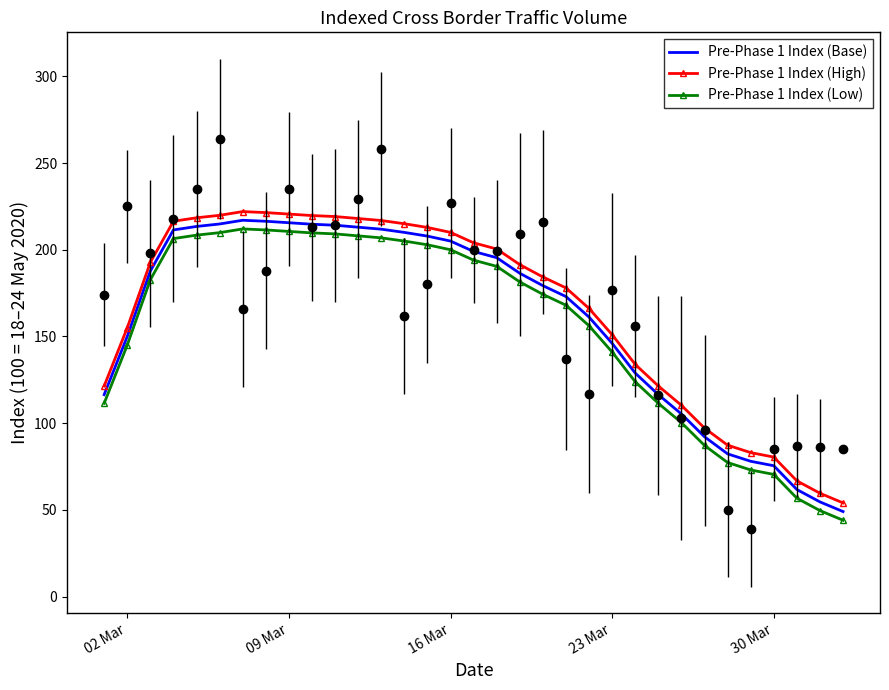

True or false: Pre-Phase 1 Index (Base) has a value of 35.2 at 23.

False